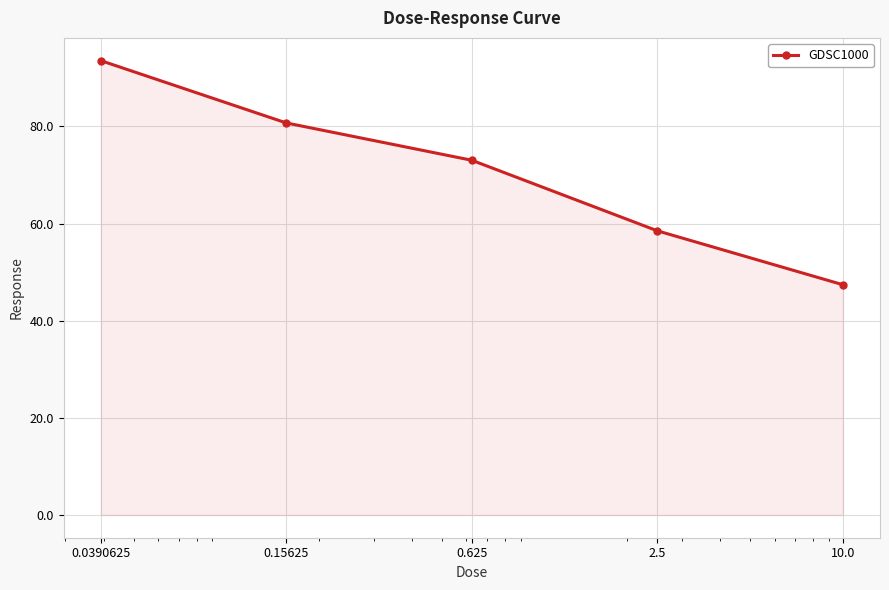

What is the value of the 4th point from the left?

58.5